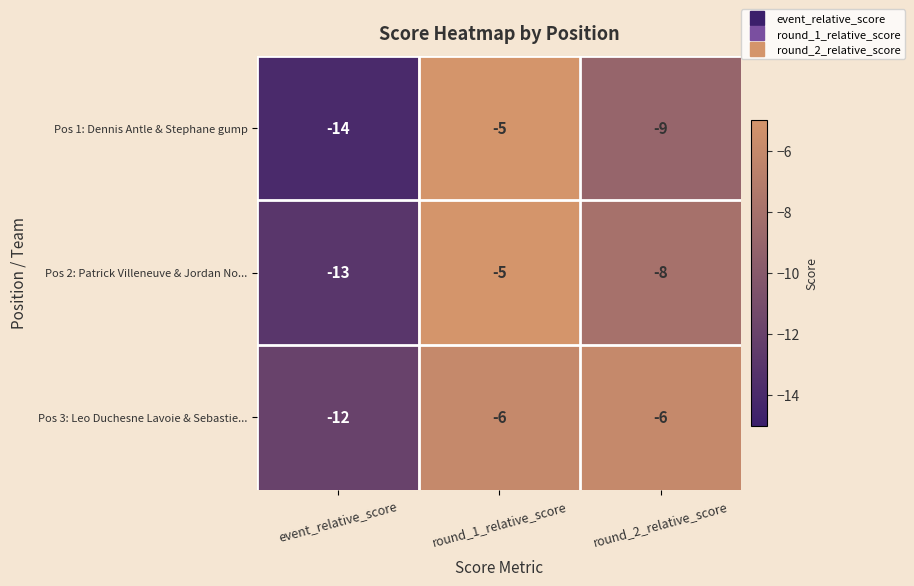

Reading left to right, what are all the values shown in this chart?

Pos 1: Dennis Antle & Stephane gump: event_relative_score=-14	round_1_relative_score=-5	round_2_relative_score=-9
Pos 2: Patrick Villeneuve & Jordan No...: event_relative_score=-13	round_1_relative_score=-5	round_2_relative_score=-8
Pos 3: Leo Duchesne Lavoie & Sebastie...: event_relative_score=-12	round_1_relative_score=-6	round_2_relative_score=-6